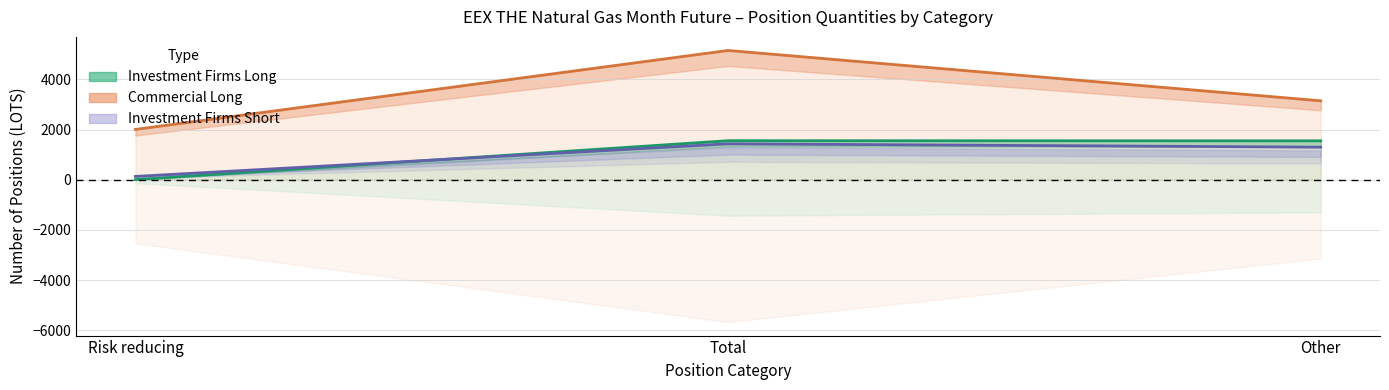

Rank the categories by Investment Firms Short value from highest to lowest.

Total, Other, Risk reducing